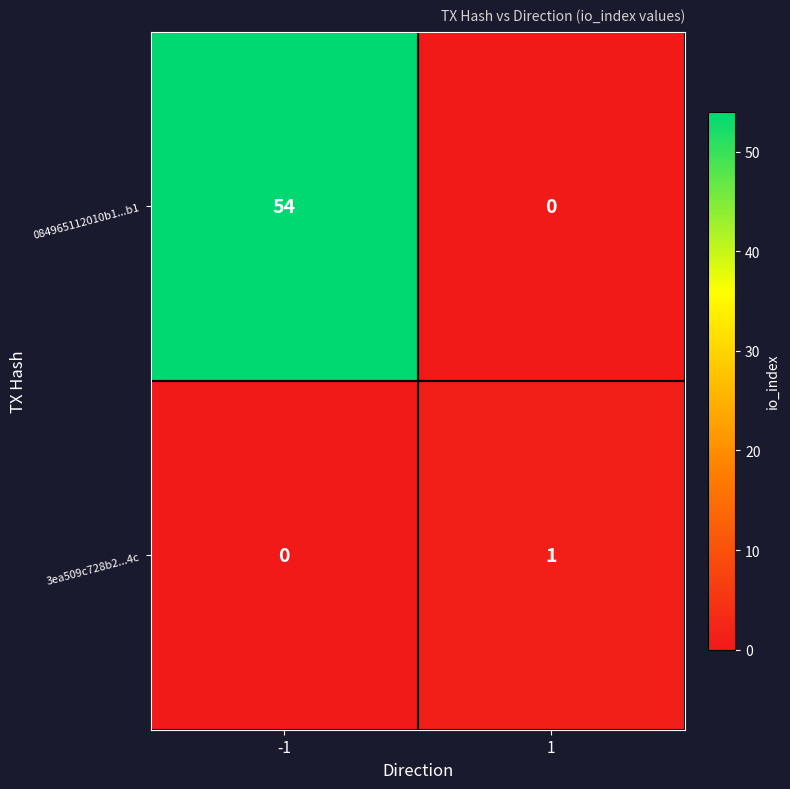

The value of 084965112010b1...b1 at 1 is 0. True or false?

True